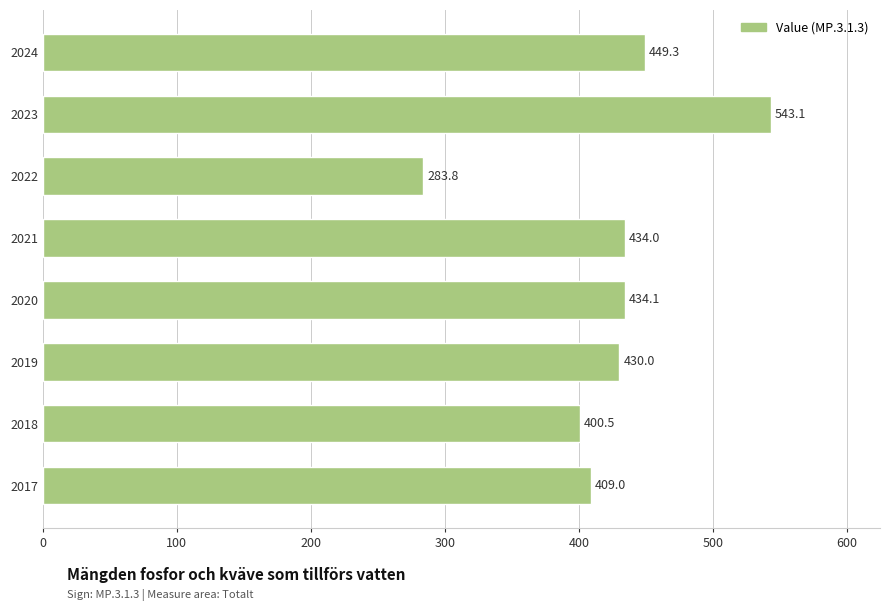

Which category has the lowest value across all series?

2022